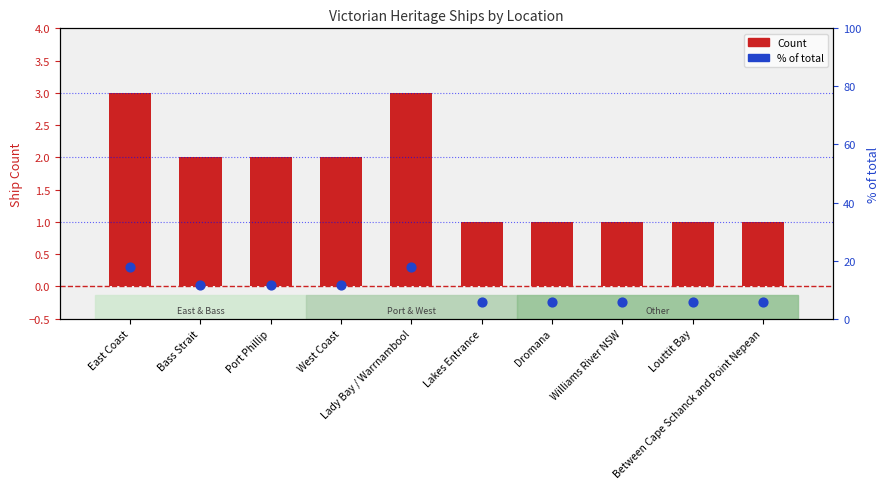

At which category is the sum across all series the highest?

East Coast